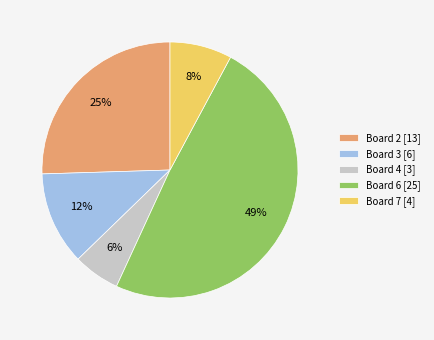

To the nearest percent, what is the difference between the Board 6 [25] and Board 2 [13] slice percentages?

24%